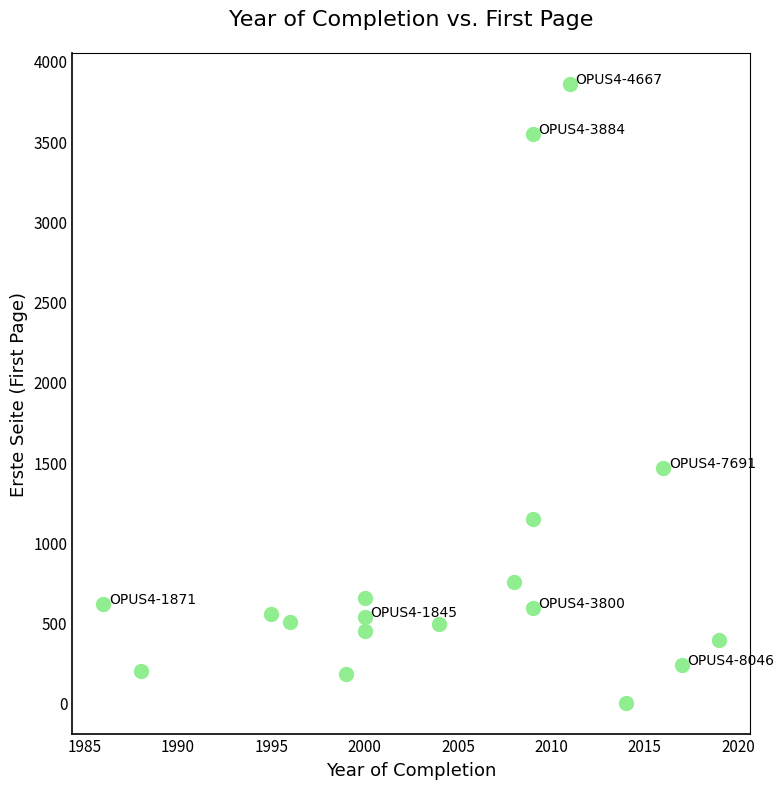

What Y value in the scatter plot is closest to 1929?

1463